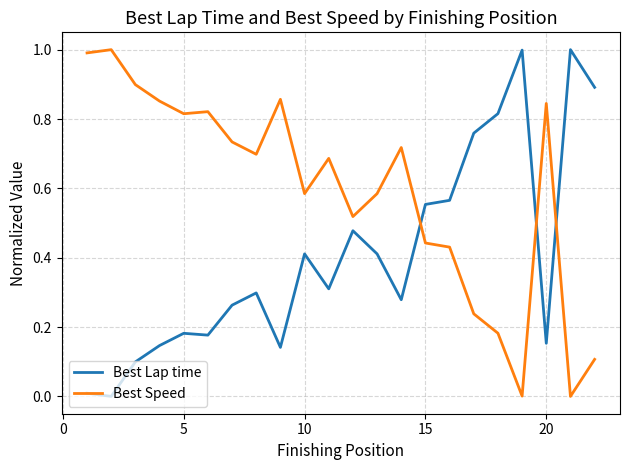

Which series ends up on top after the final intersection of Best Lap time and Best Speed?

Best Lap time